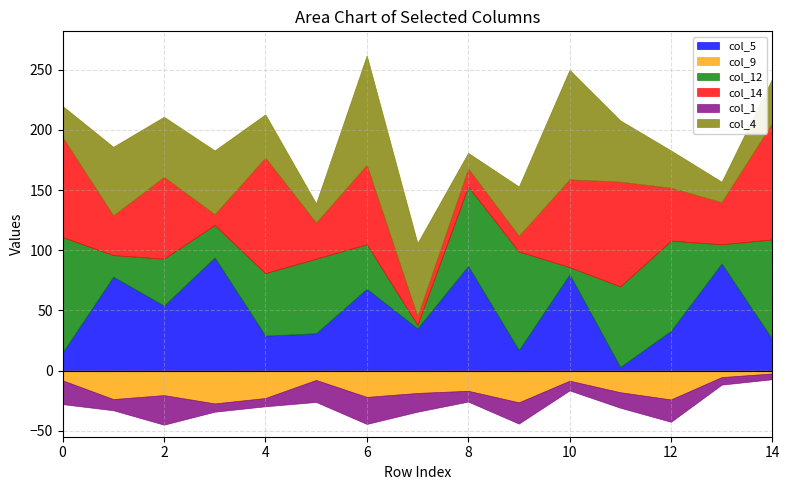

Where is the first local minimum for col_5?

2